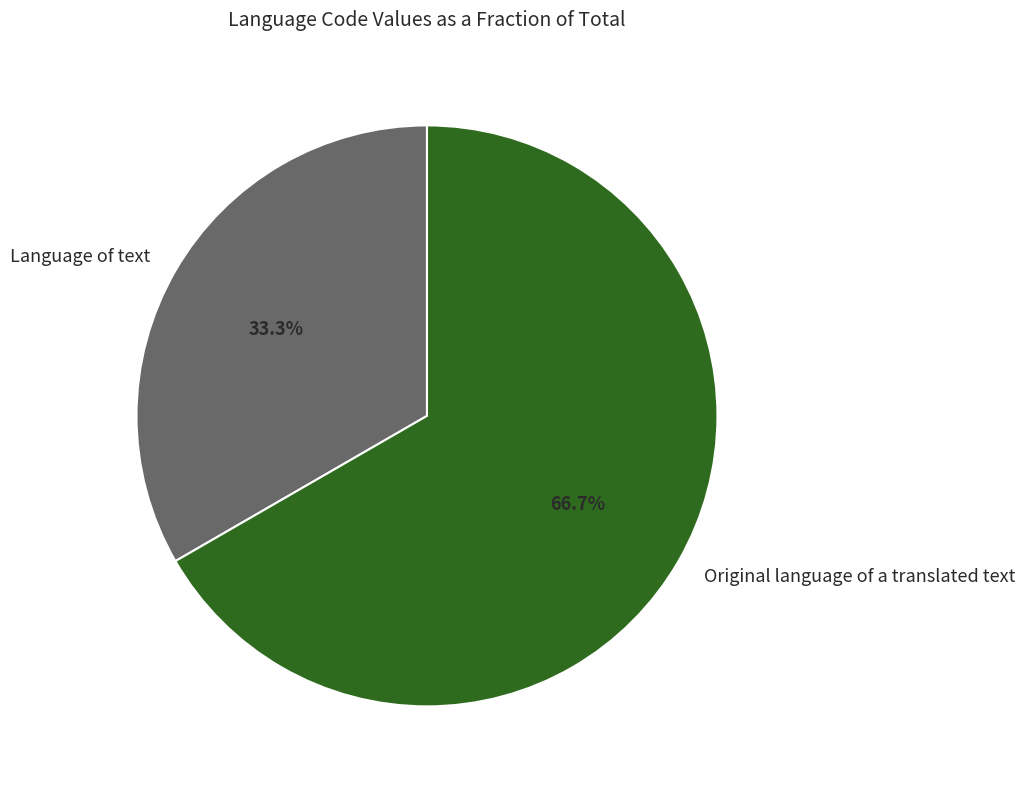

How many slices are in this pie chart?

2